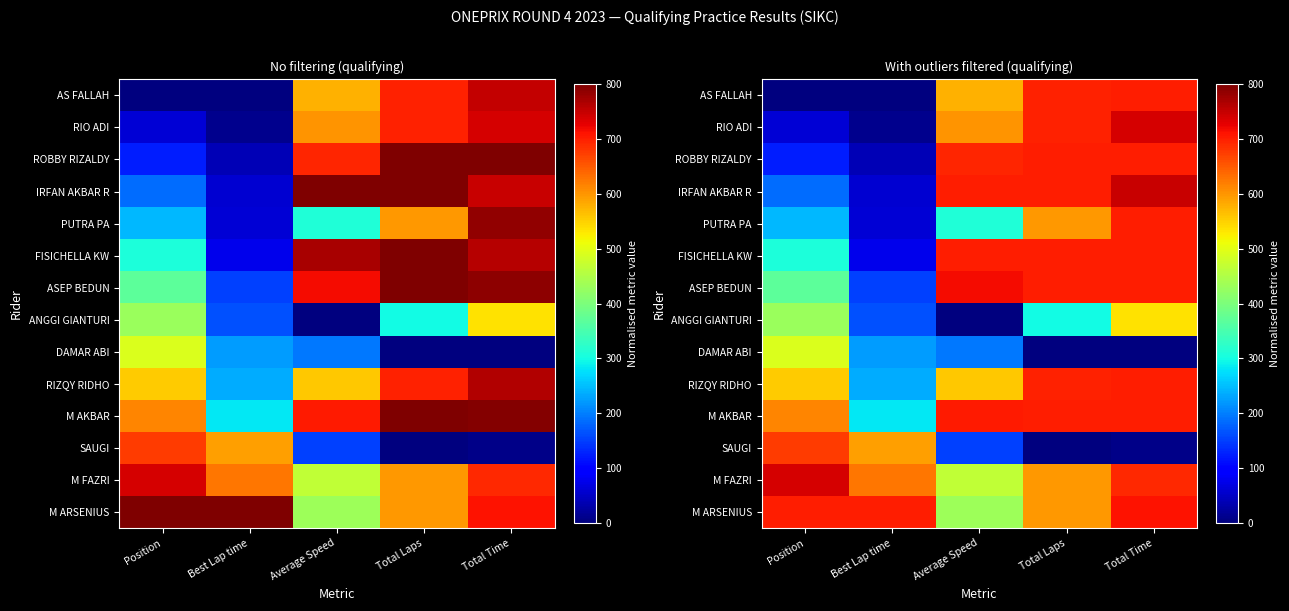

Which has a higher value, Position or Total Time?

Total Time